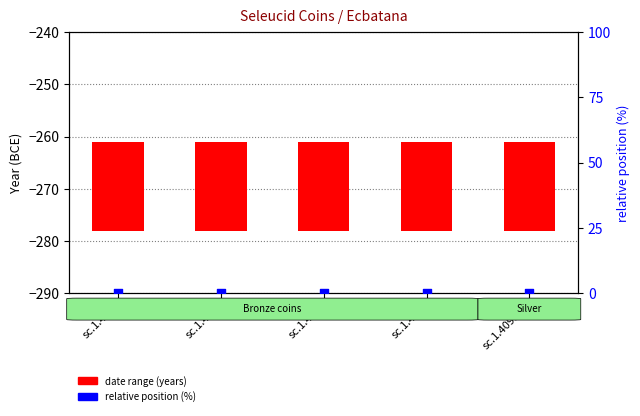

What is the total value across all series at sc.1.415?

17